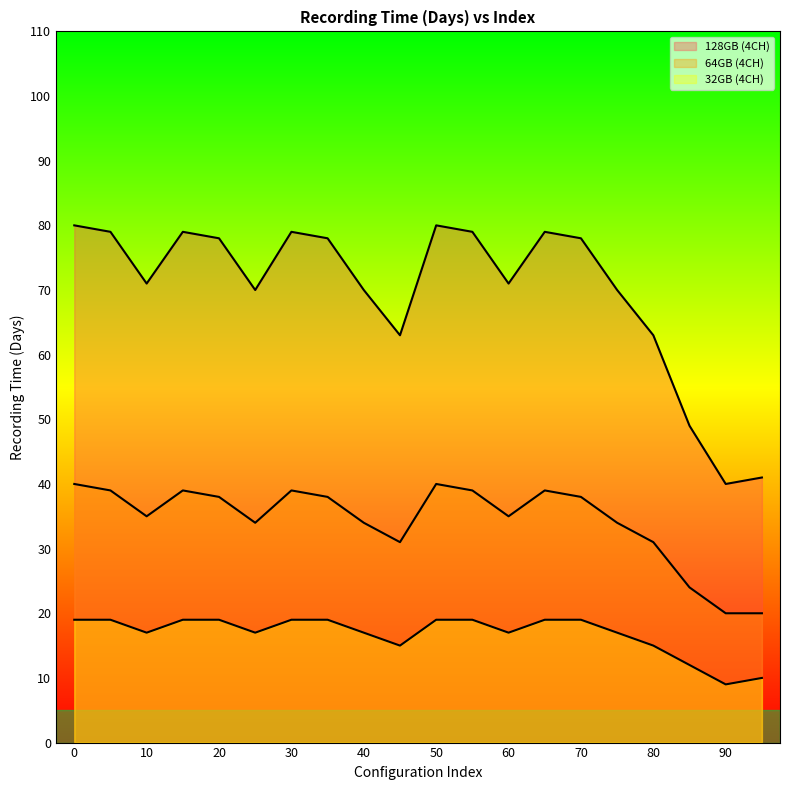

What is the difference between the highest and lowest values at 35?

59